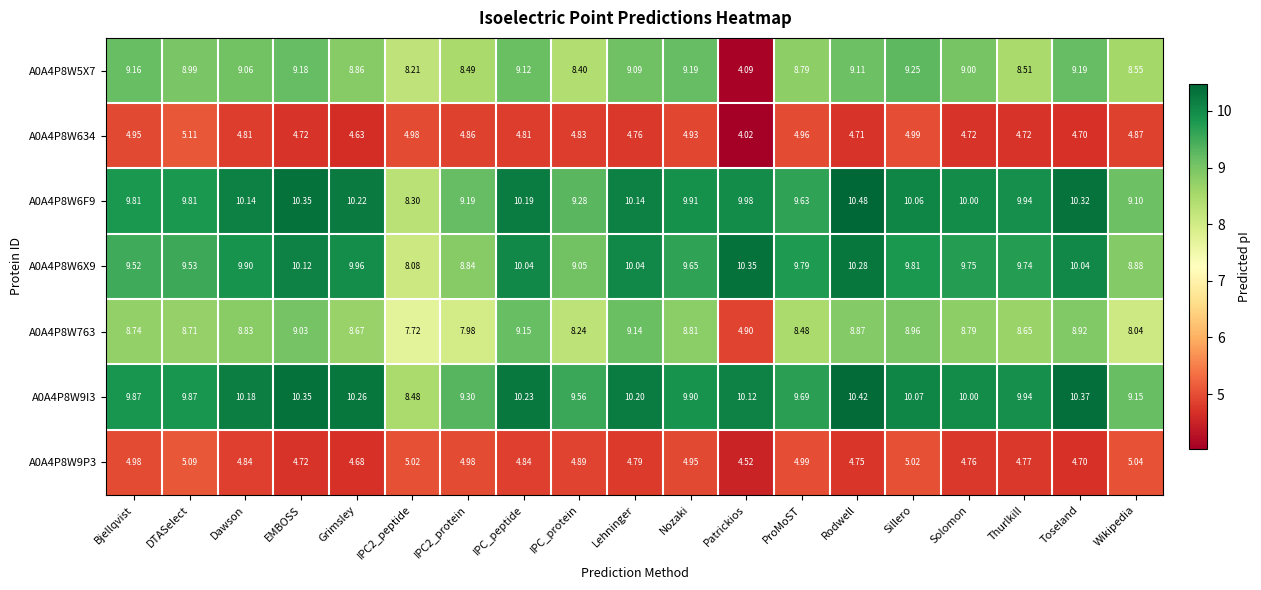

Which category has the highest value in the A0A4P8W5X7 series?

Sillero